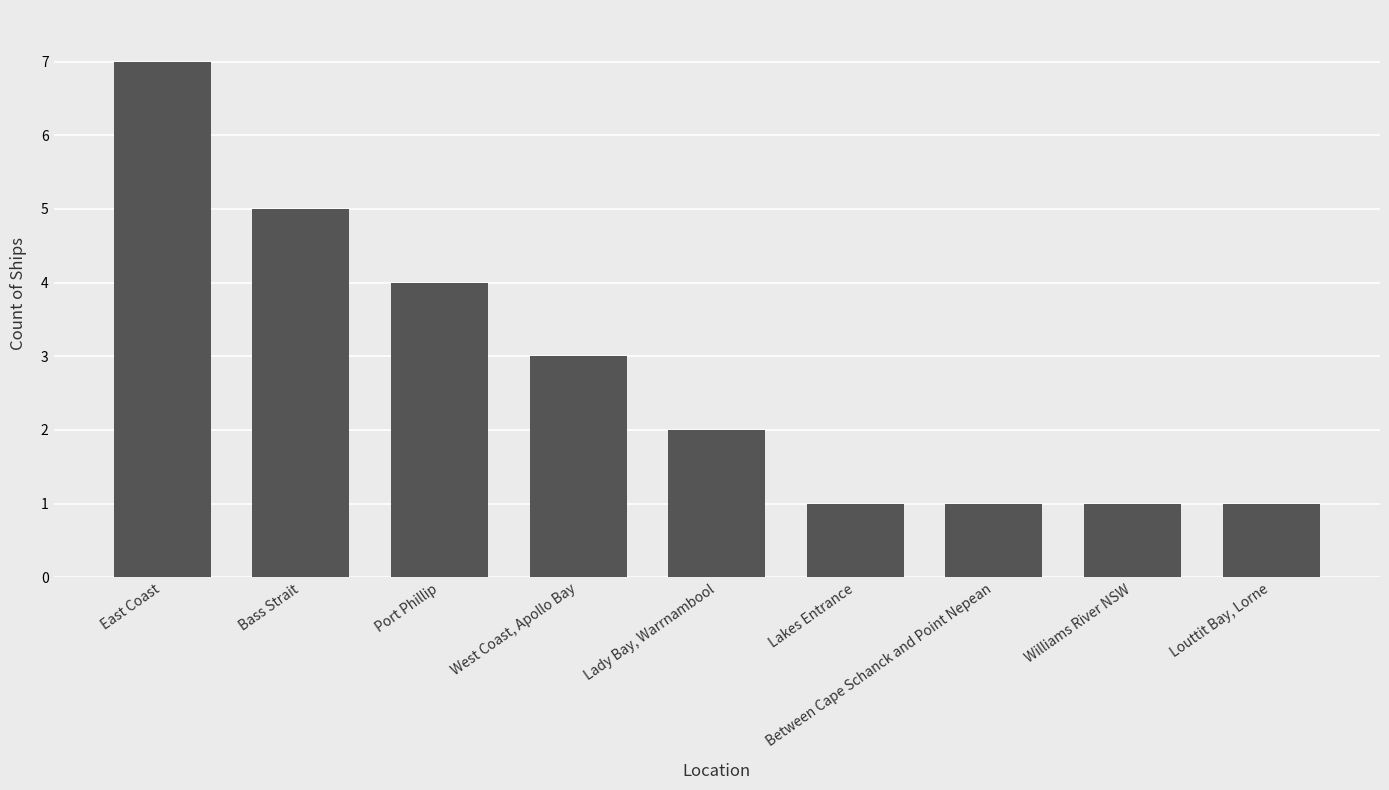

What value does the data have at East Coast?

7